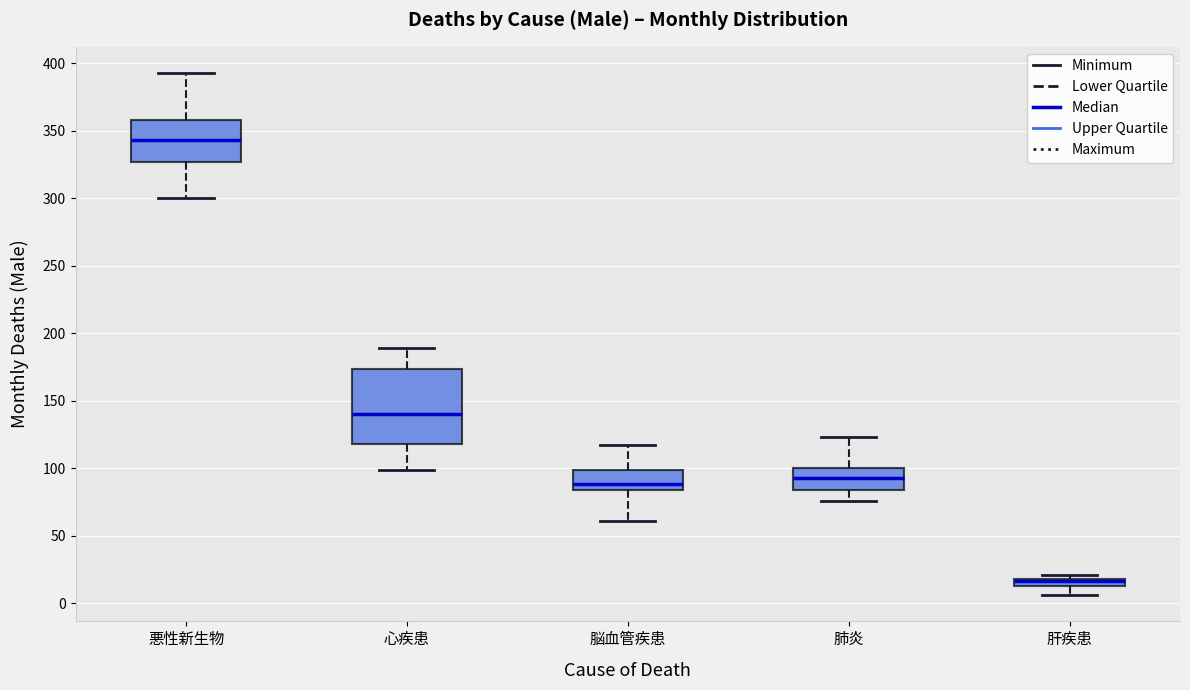

Where does the lower whisker of the box for 心疾患 end on the y-axis? The values are not printed on the chart, so give them approximately, as read against the axis.

100